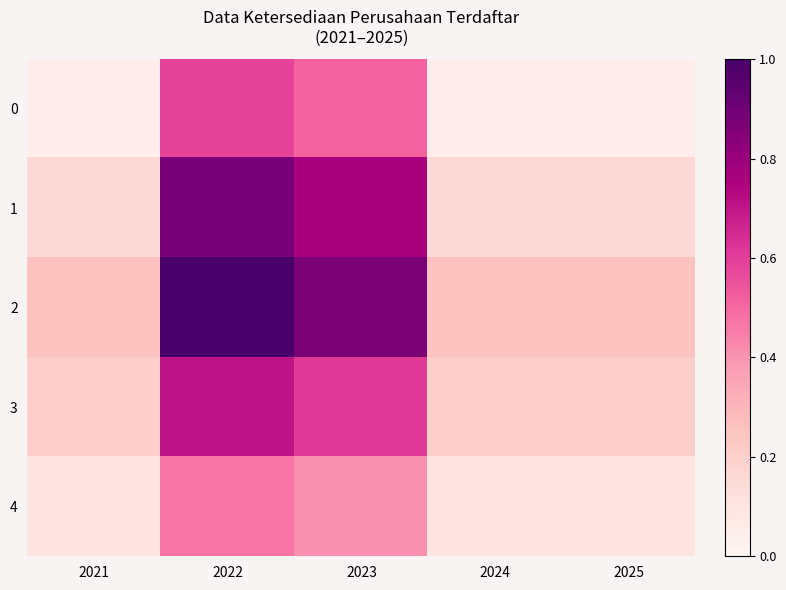

At which category is the sum across all series the highest?

2022